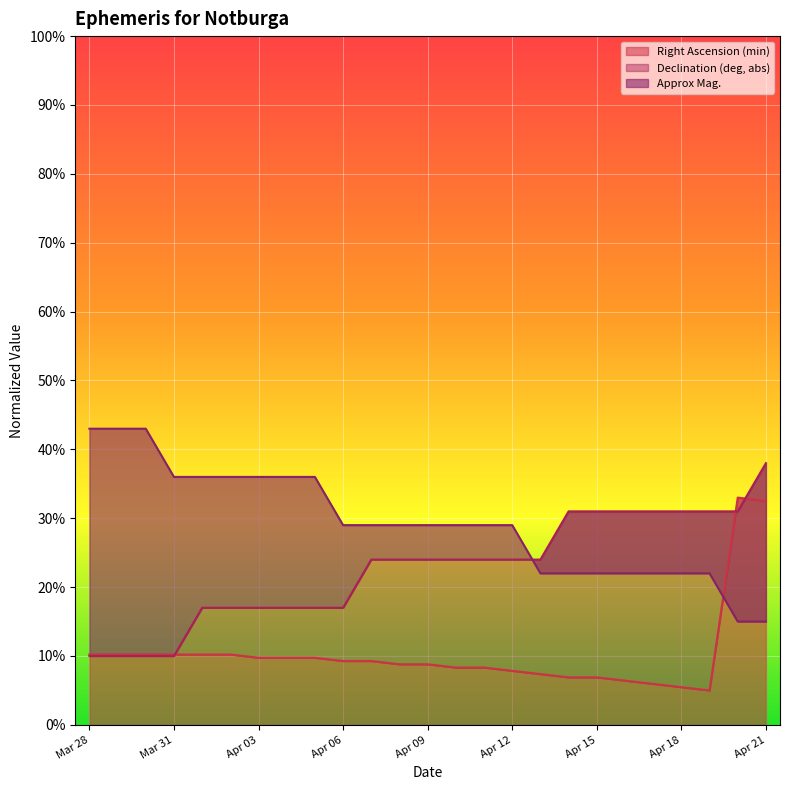

Between Apr 09 and Apr 13, which is larger?

Apr 09